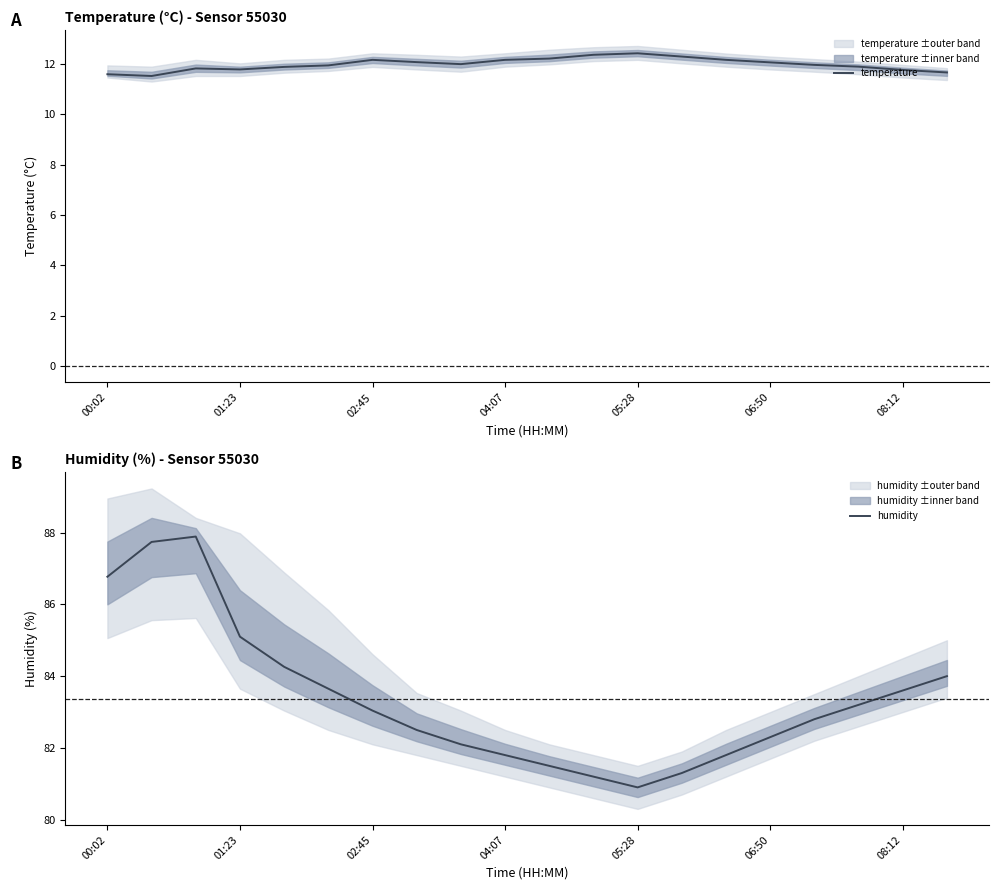

True or false: humidity and temperature intersect in this chart.

False